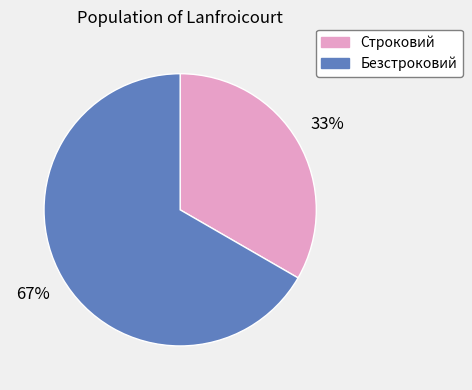

To the nearest percent, what is the combined percentage of Безстроковий and Строковий?

100%